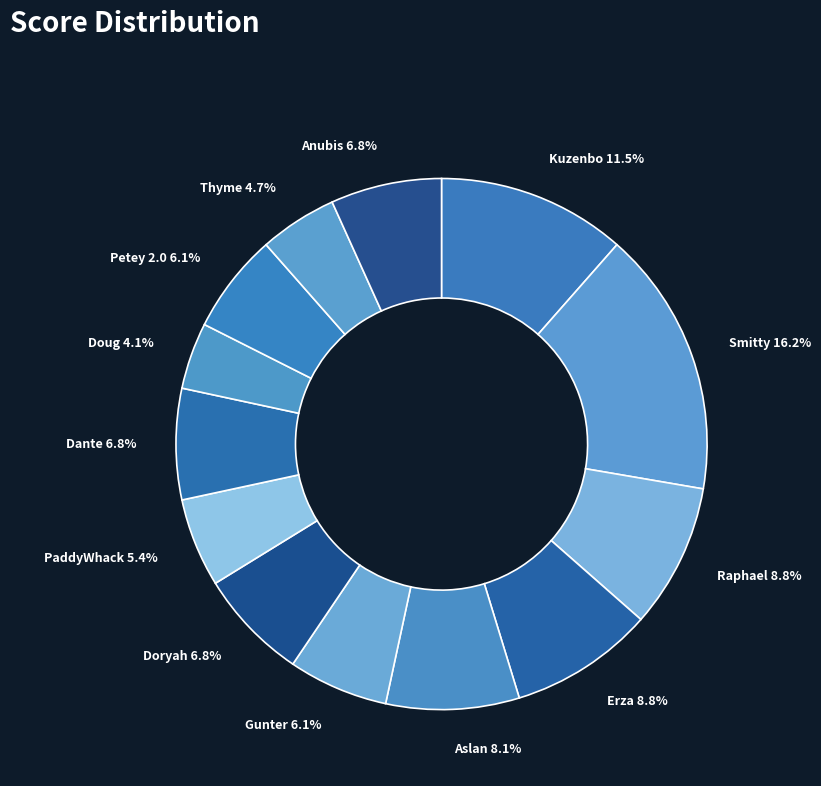

Is there a majority slice in this chart?

No